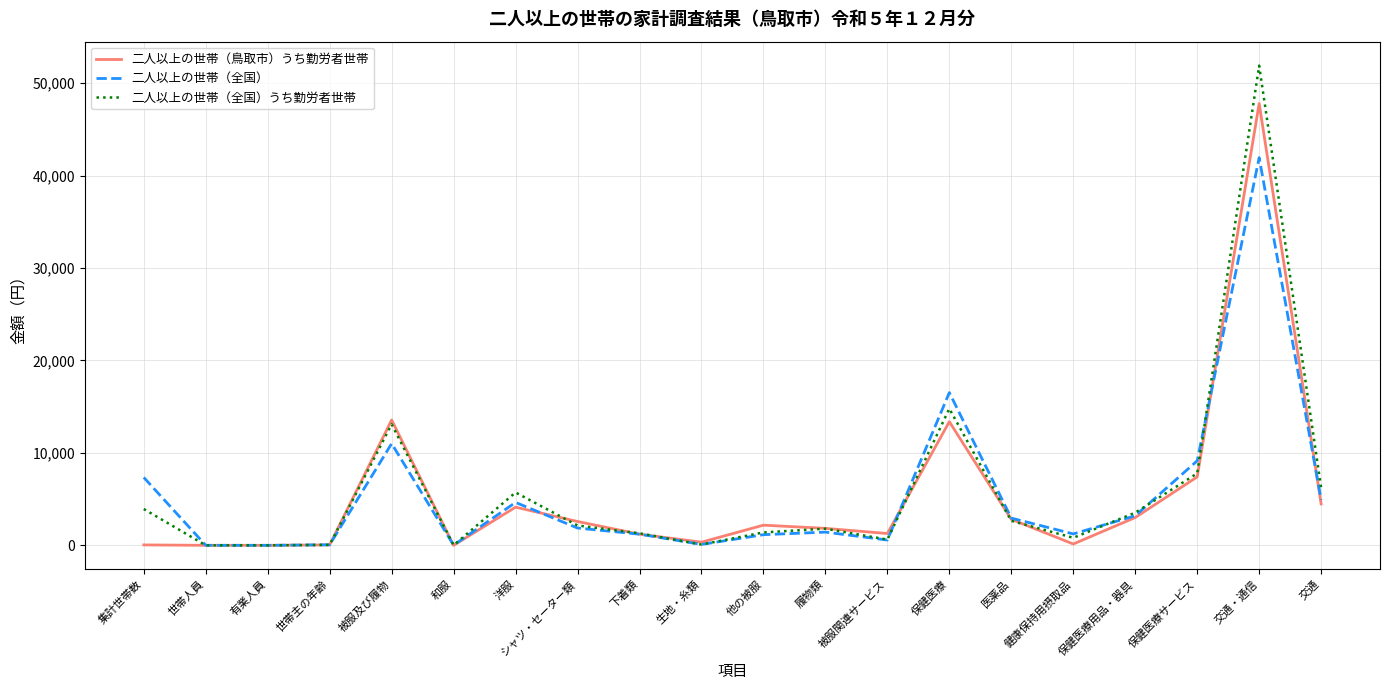

Which series changed the most between 世帯人員 and 保健医療?

二人以上の世帯（全国）